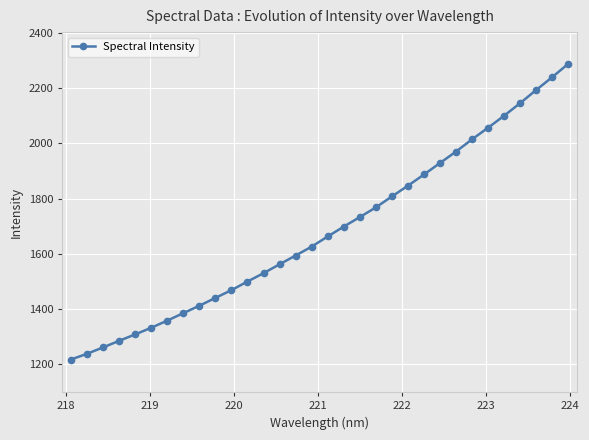

What is the smallest value displayed?

1217.7